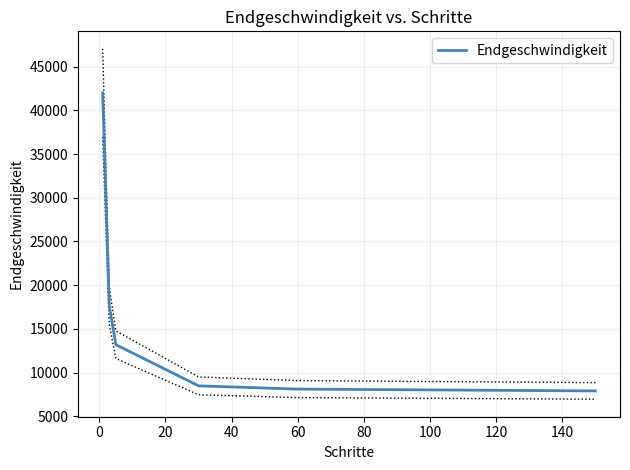

How many lines are shown in the chart?

1